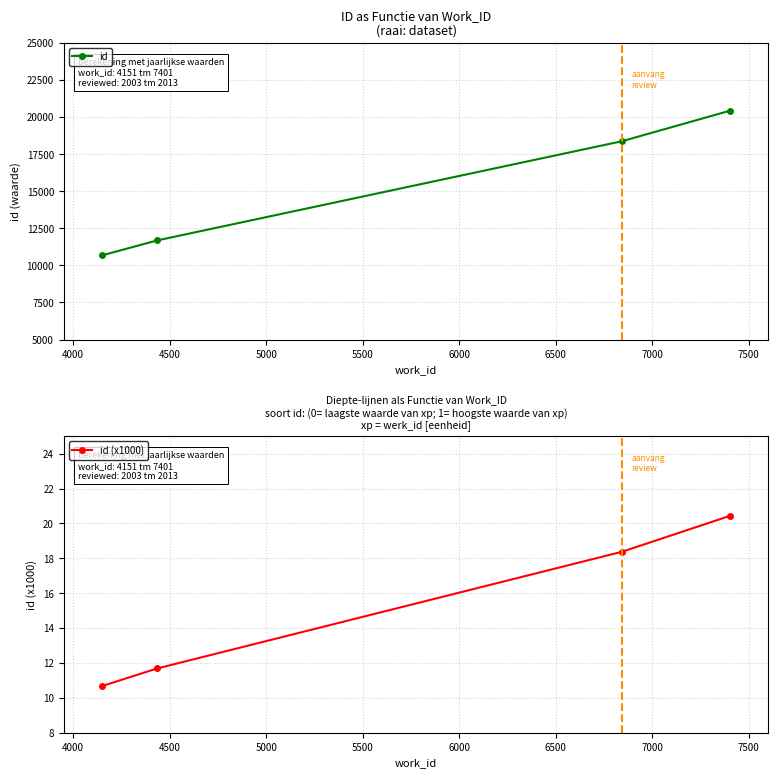

True or false: id has more than 2 interior local peaks.

False